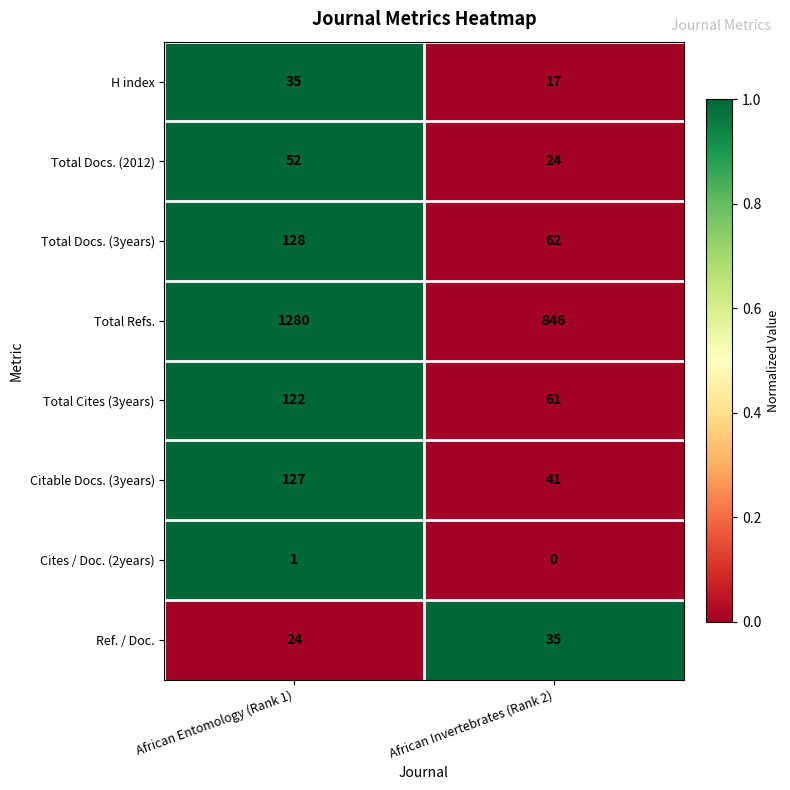

Which series has the widest spread of values?

Total Refs.